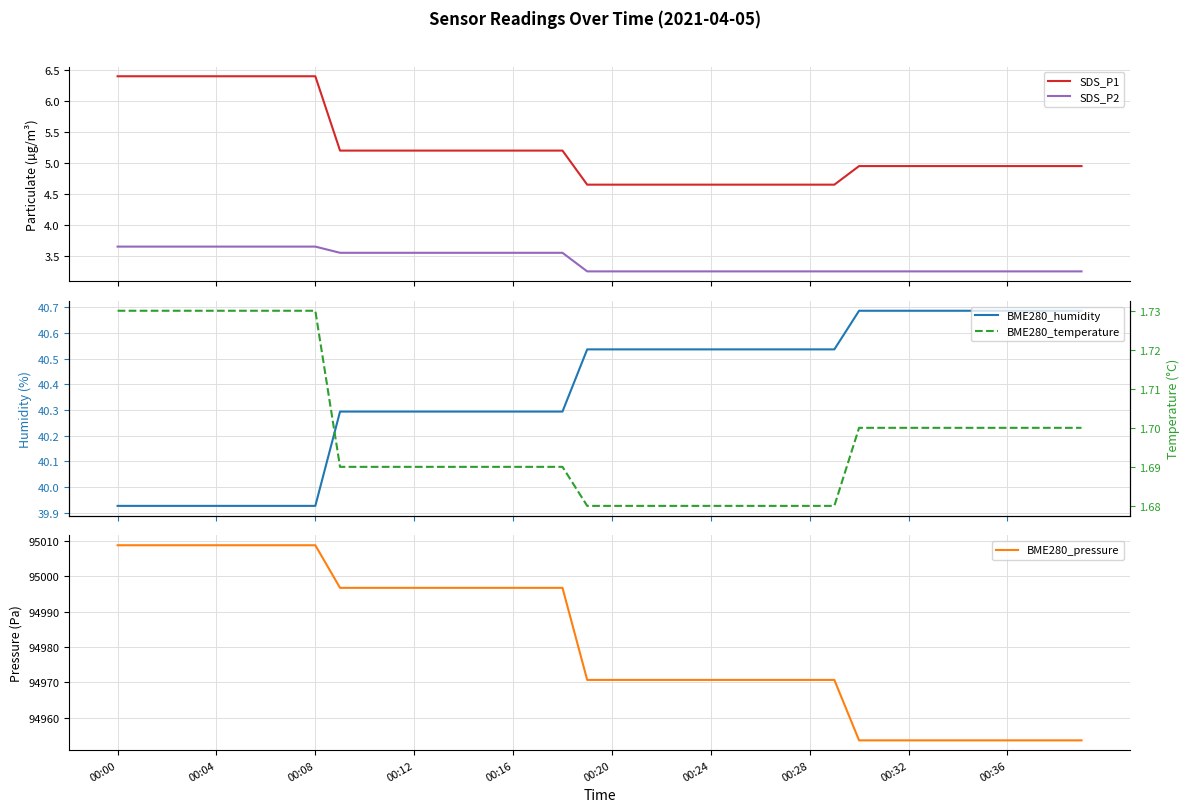

True or false: BME280_temperature and BME280_pressure cross at least once.

False